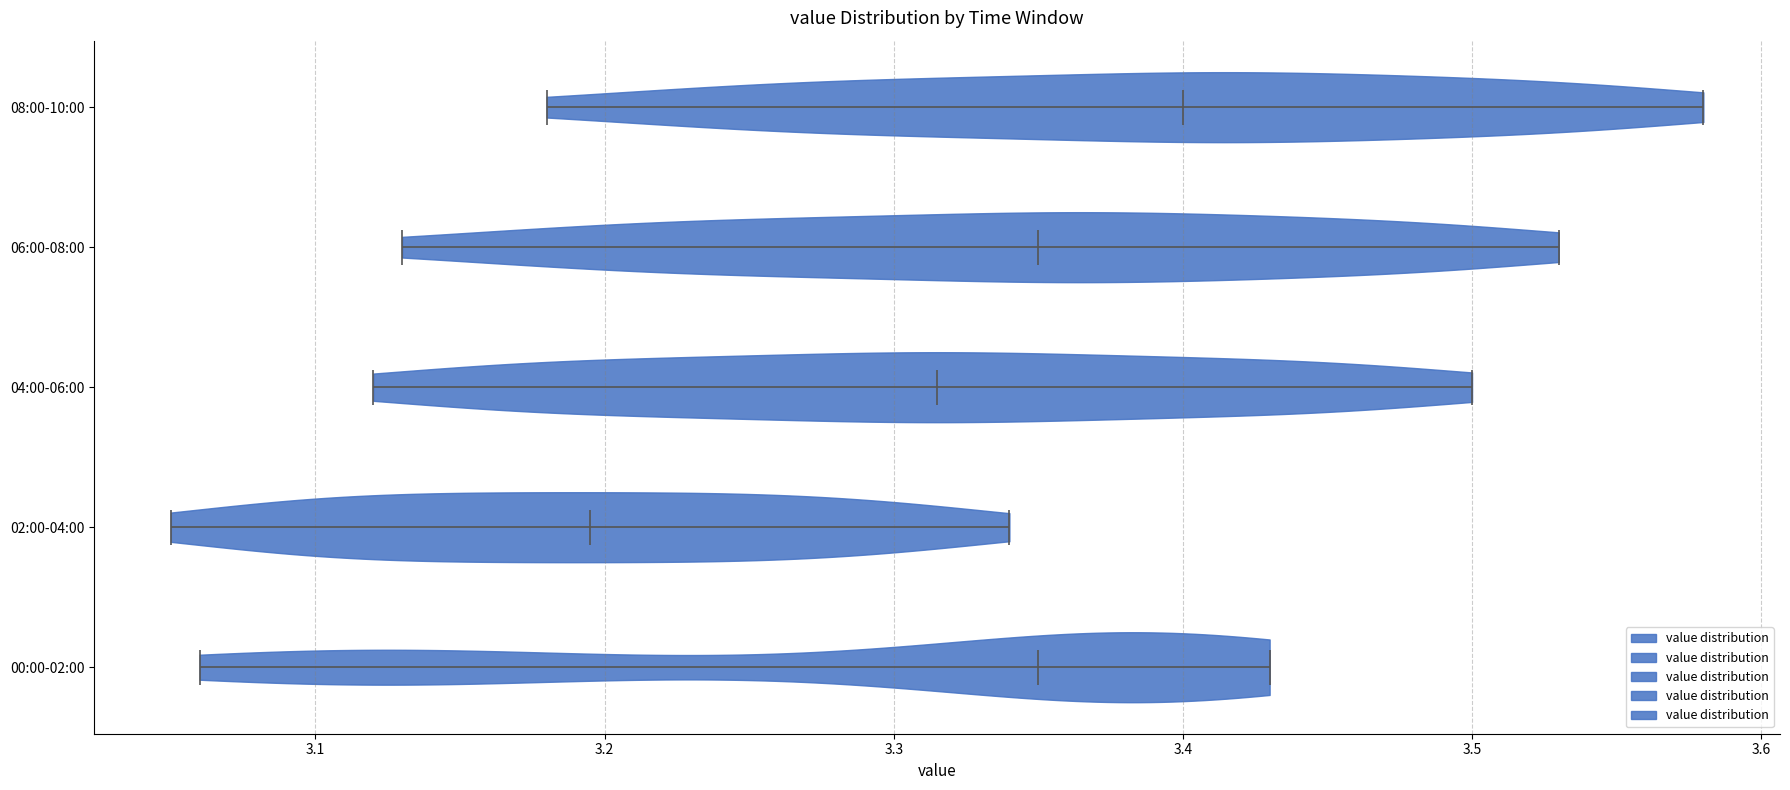

Reading bottom to top, read every violin against the x-axis: where its median line is, and the lowest and highest points it reaches. The values are not printed on the chart, so give them approximately, as read against the axis.

00:00-02:00: median line 3.35, lowest point 3.06, highest point 3.43
02:00-04:00: median line 3.20, lowest point 3.05, highest point 3.34
04:00-06:00: median line 3.32, lowest point 3.12, highest point 3.50
06:00-08:00: median line 3.35, lowest point 3.13, highest point 3.53
08:00-10:00: median line 3.40, lowest point 3.18, highest point 3.58